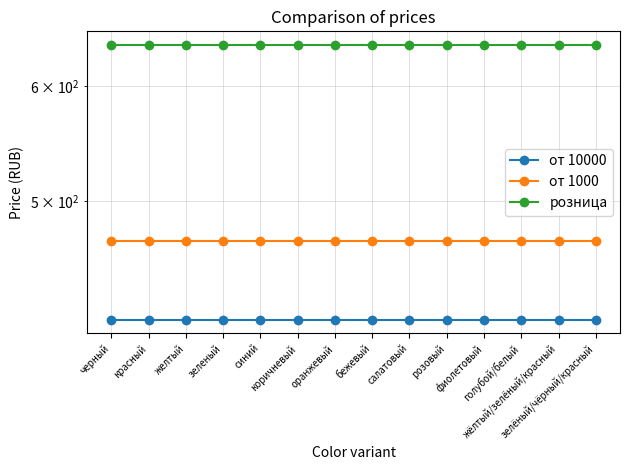

What is the label of the 14th point from the left?

зелёный/чёрный/красный